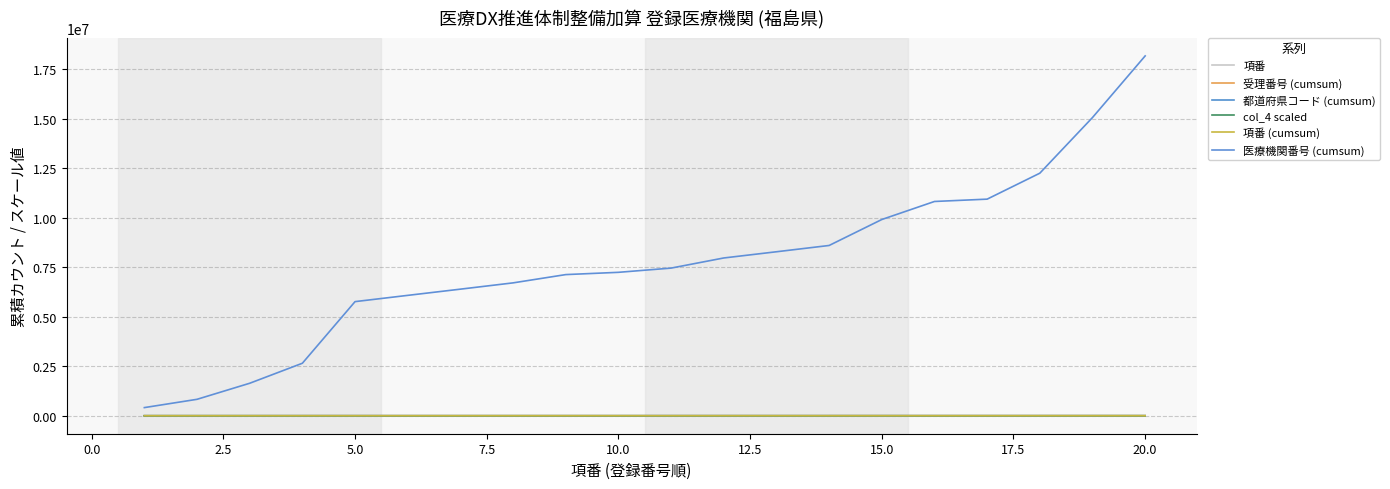

How many lines are shown in the chart?

6